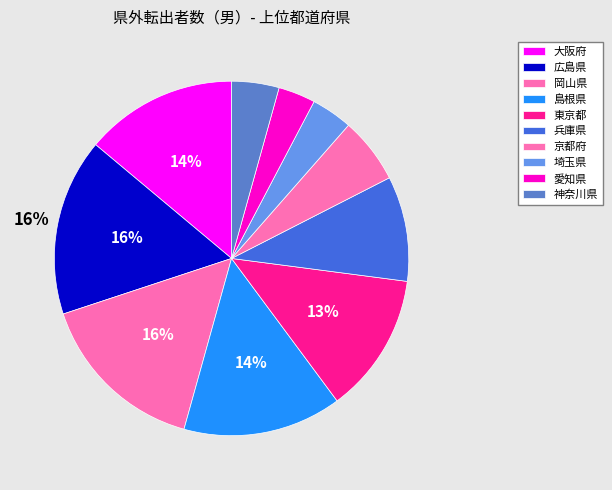

To the nearest percent, what portion does 神奈川県 represent?

4%